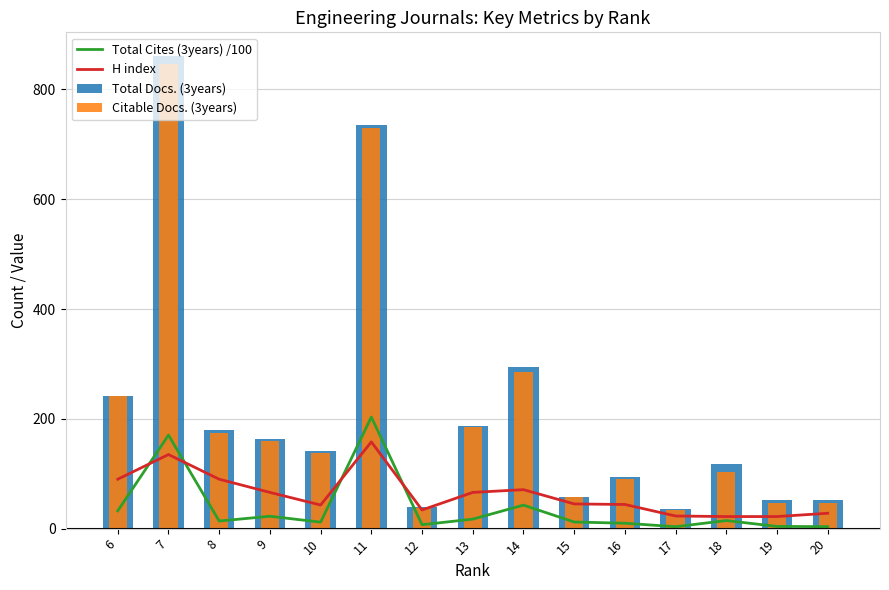

How many data points in H index are above 45?

7